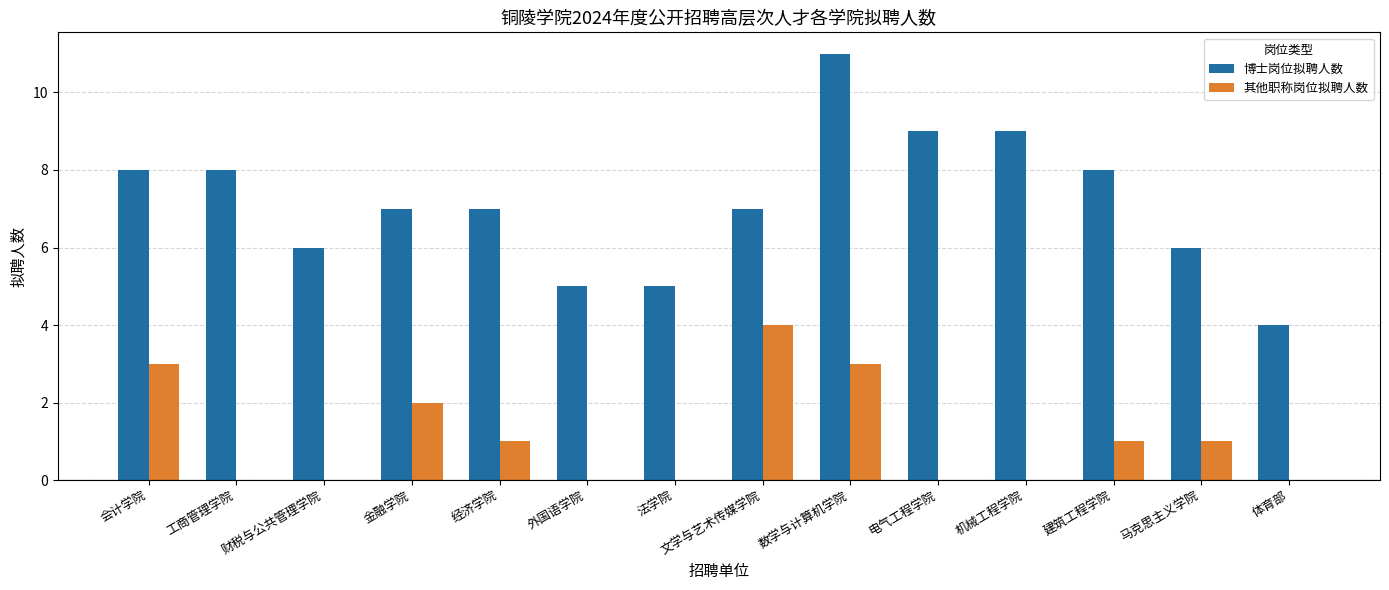

Reading left to right, transcribe all the data shown in this chart.

博士岗位拟聘人数: 8	8	6	7	7	5	5	7	11	9	9	8	6	4
其他职称岗位拟聘人数: 3	0	0	2	1	0	0	4	3	0	0	1	1	0